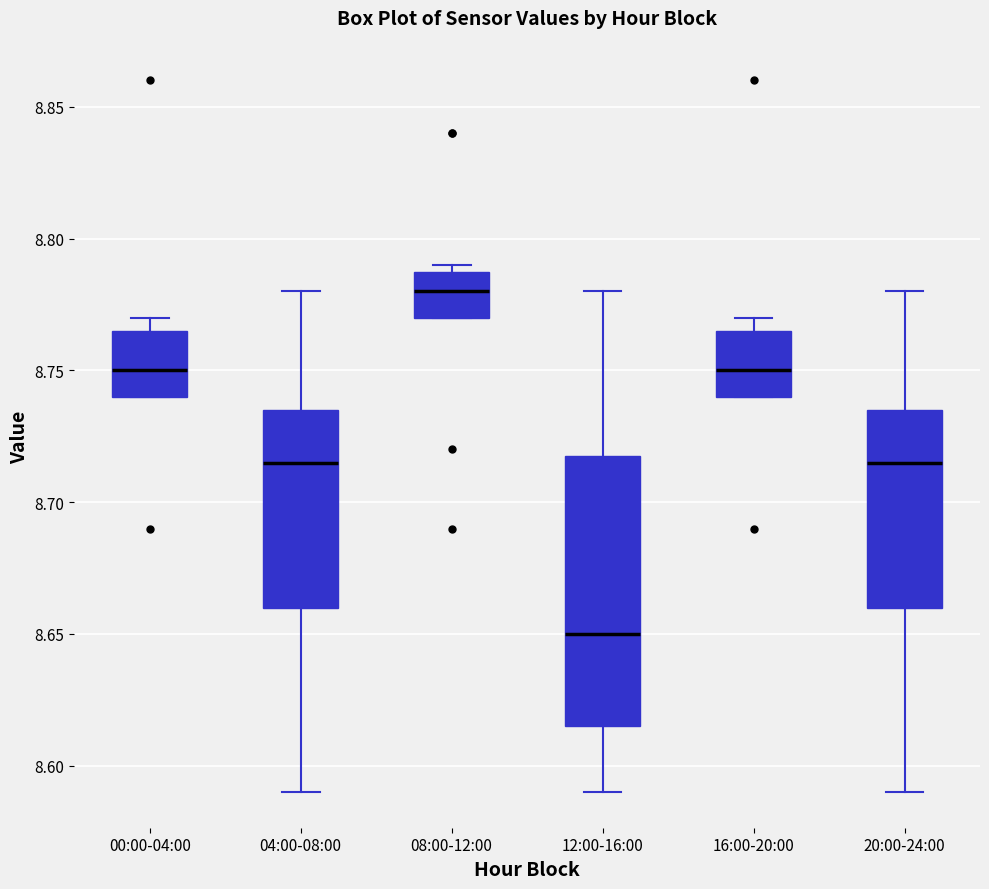

Where is the lower edge of the box for 16:00-20:00 on the y-axis? The values are not printed on the chart, so give them approximately, as read against the axis.

8.740